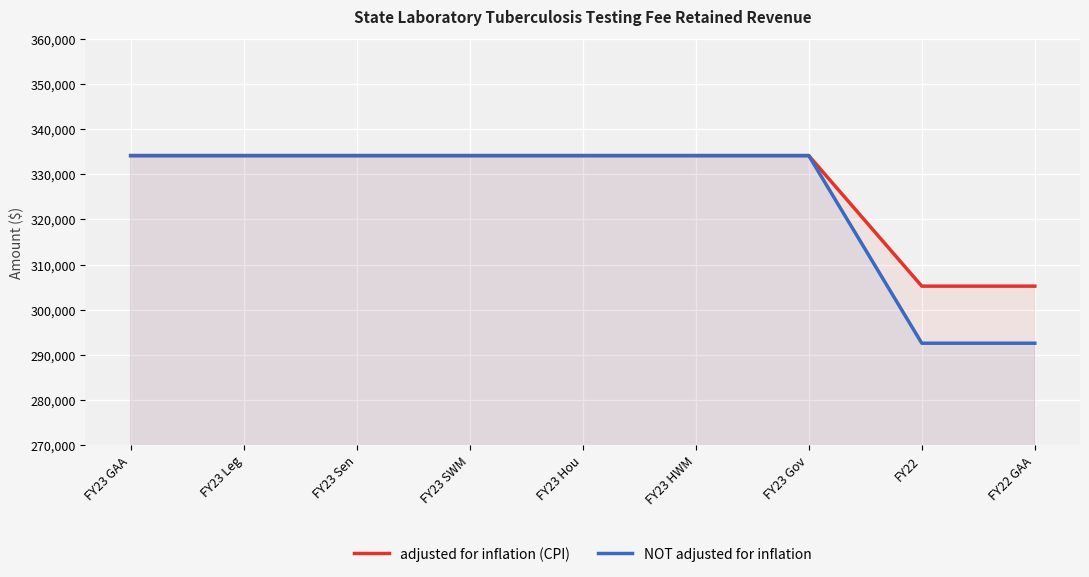

True or false: adjusted for inflation (CPI) and NOT adjusted for inflation intersect in this chart.

False